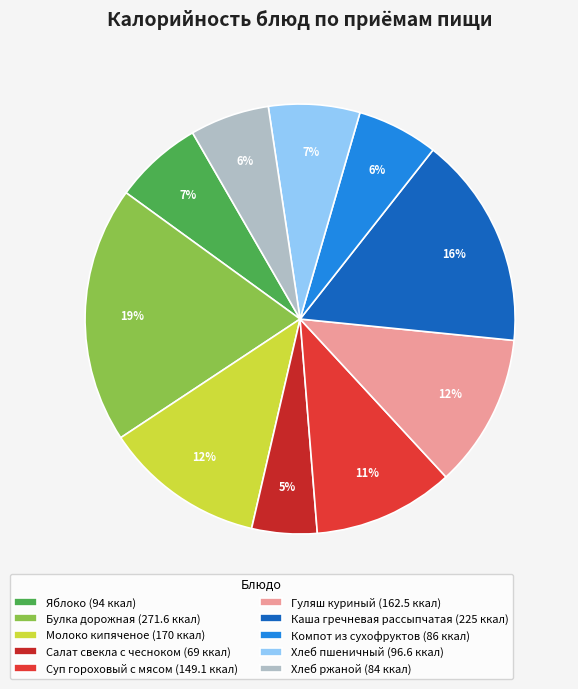

To the nearest percent, what is the average slice percentage?

10%